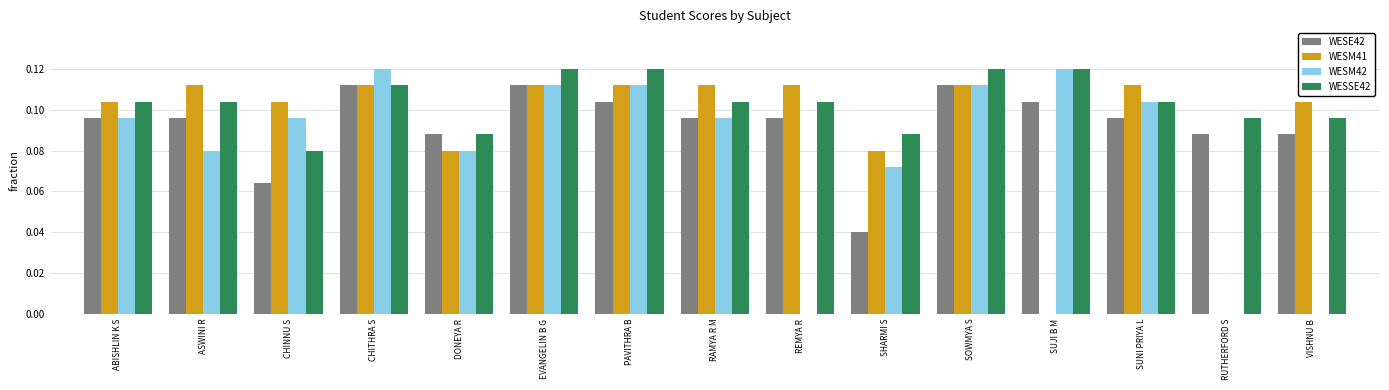

Where is WESE42 nearest to the value 0?

SHARMI S